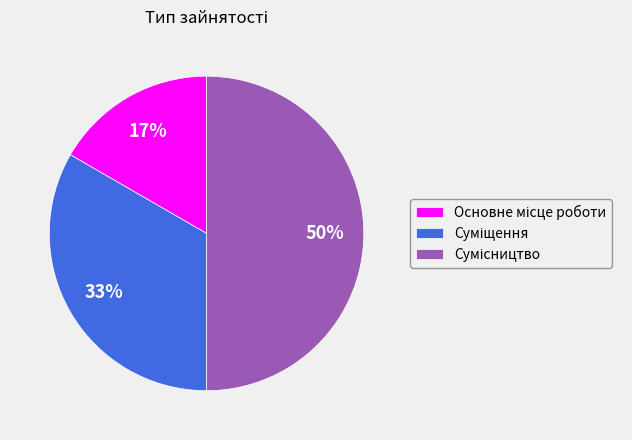

To the nearest percent, what is the average slice percentage?

33%